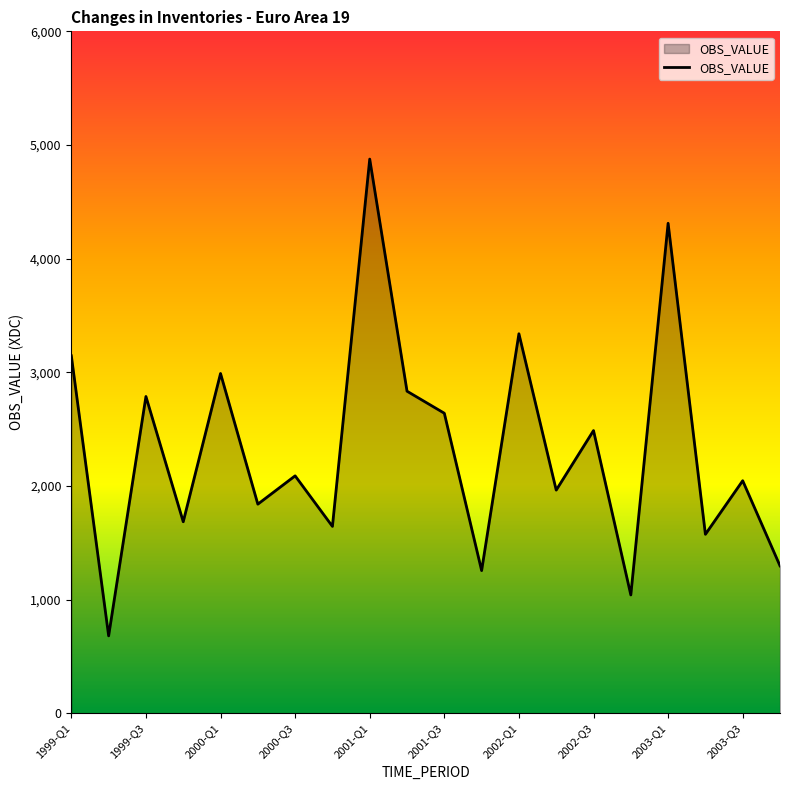

What is the smallest value displayed?

680.9